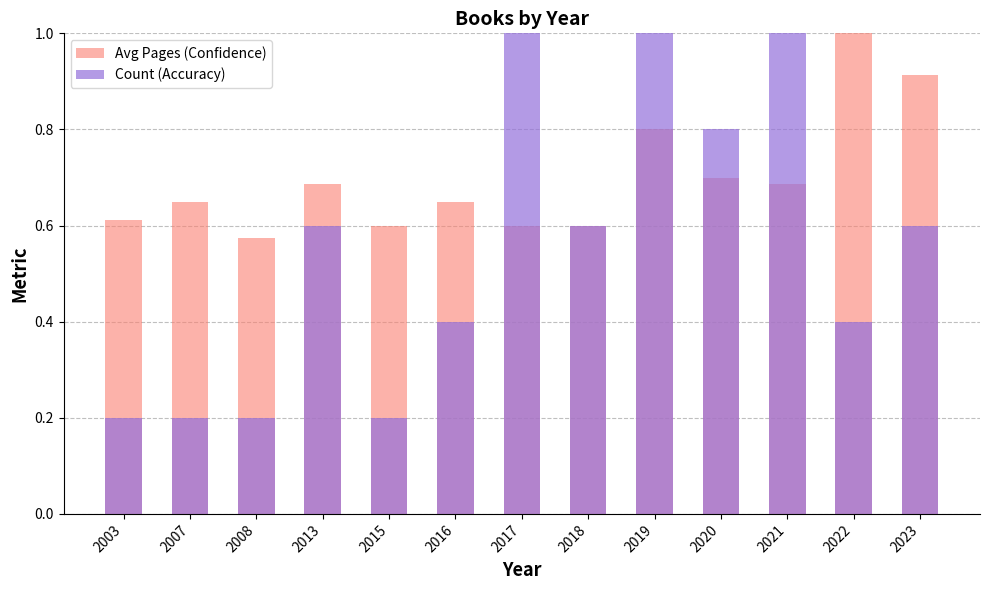

What is the value of the Avg Pages (Confidence) bar at the 6th from the left?

0.7